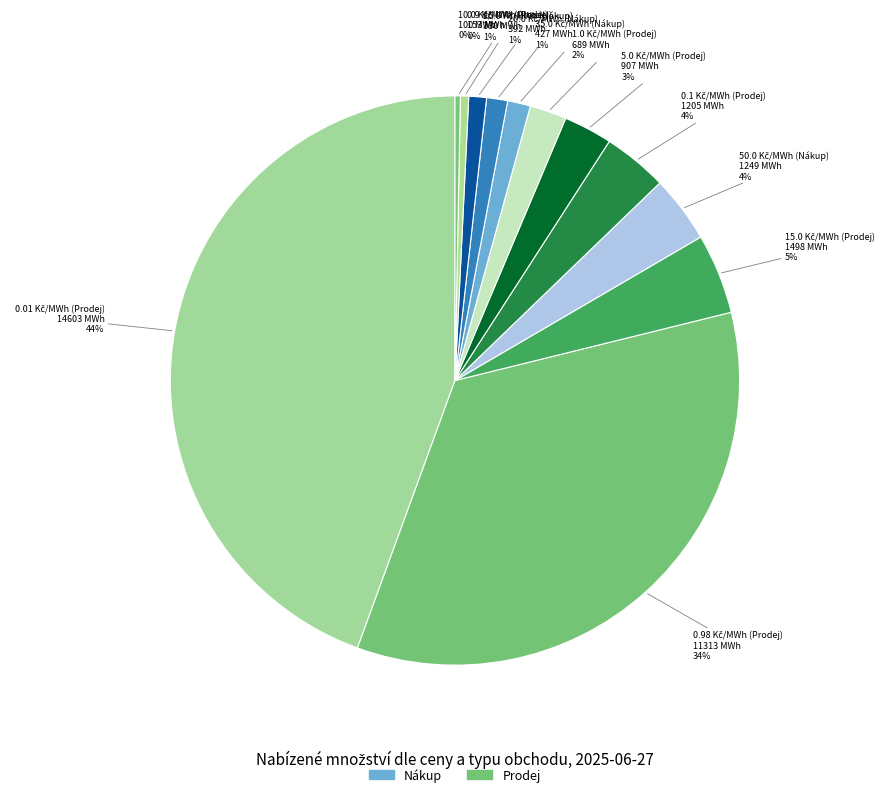

How many segments does this pie chart have?

12